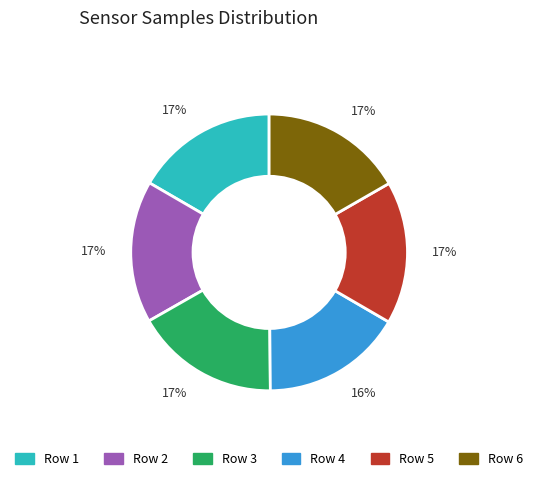

To the nearest percent, what is the average slice percentage?

17%